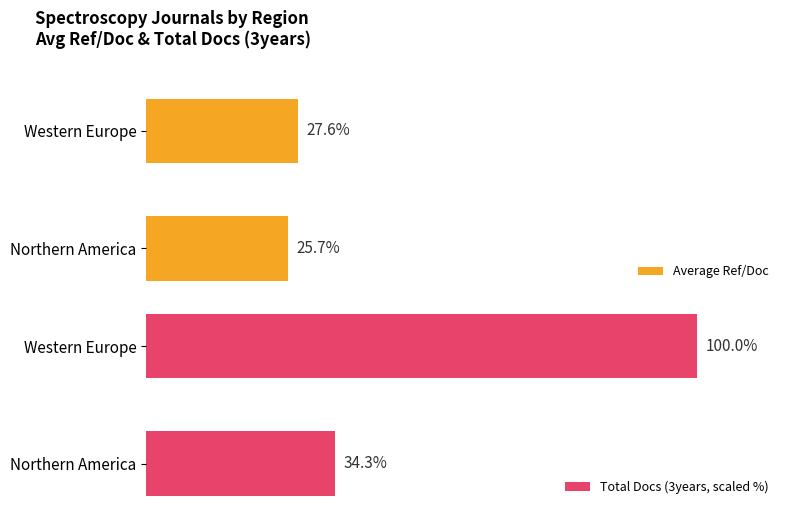

How many Average Ref/Doc values are between 25 and 27?

1